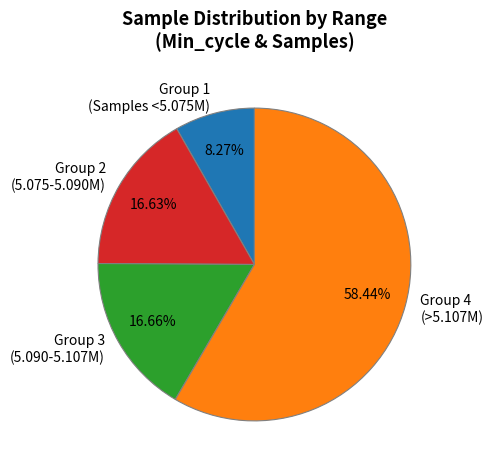

Does Group 4 (>5.107M) account for over 50% of the chart?

Yes